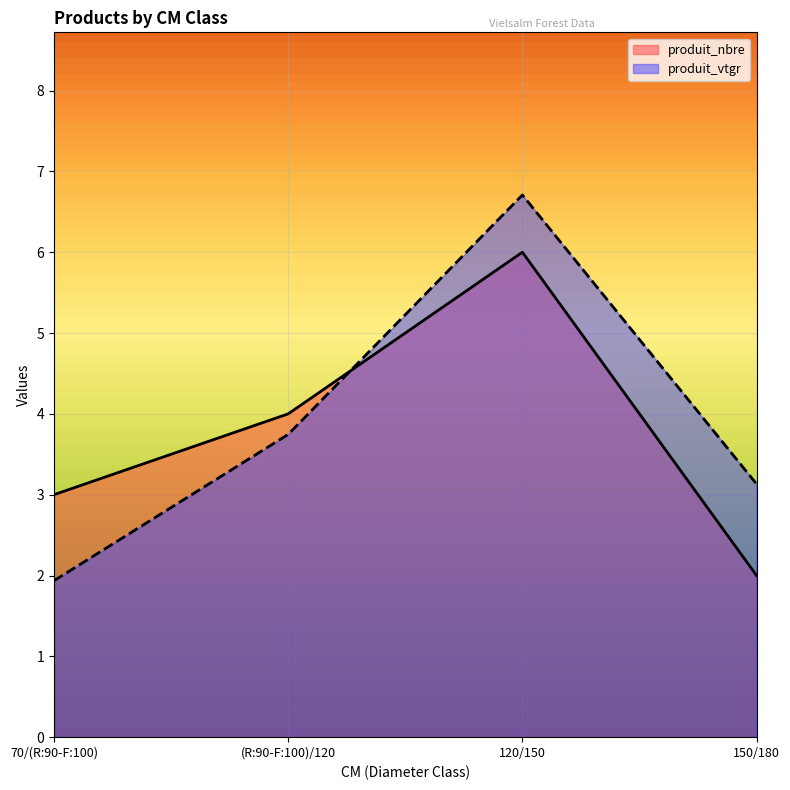

Between 120/150 and 70/(R:90-F:100), which is larger?

120/150